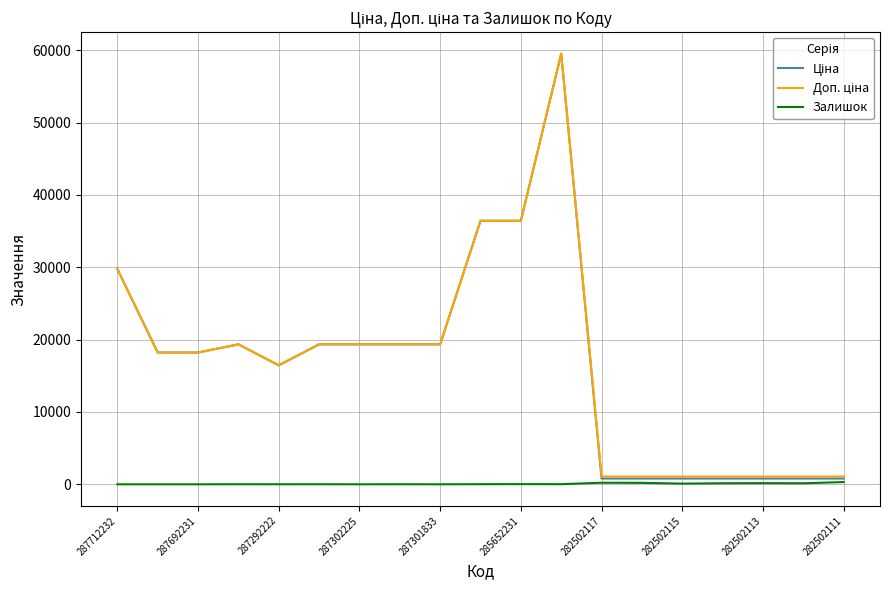

Does the chart have visible grid lines?

Yes